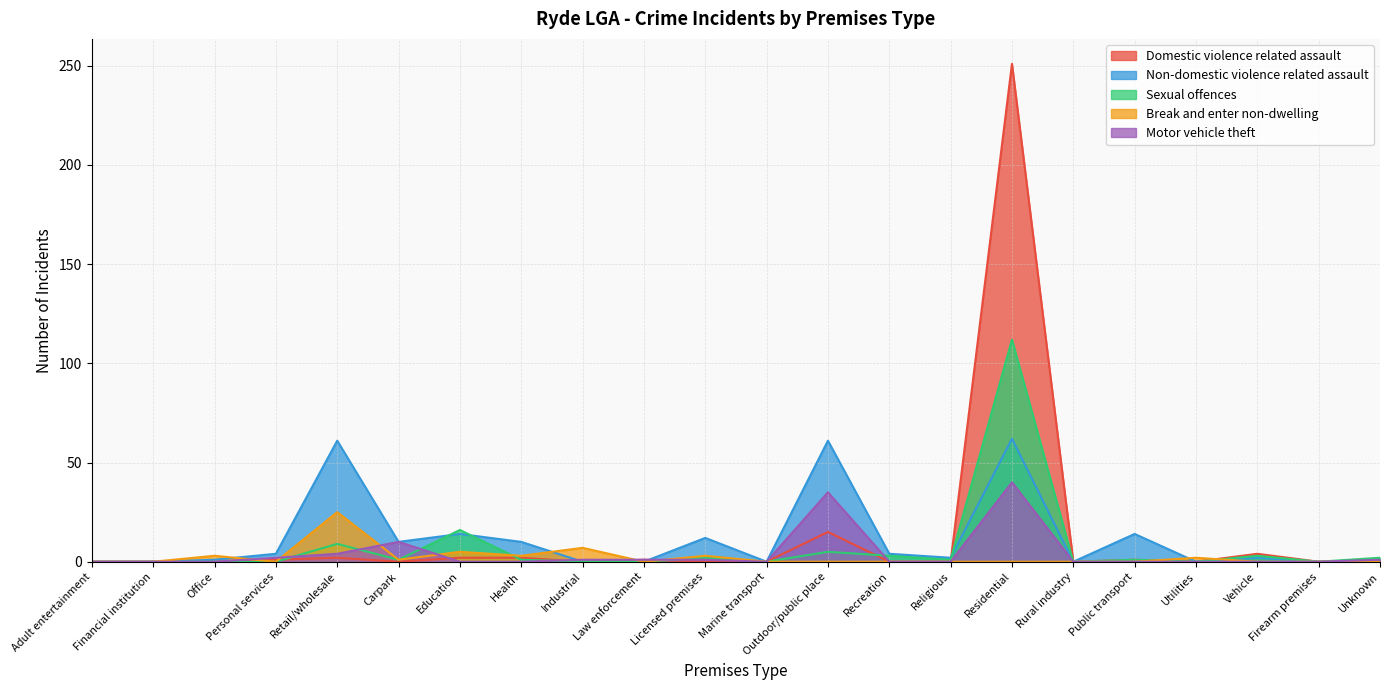

Which category has the lowest value in the Motor vehicle theft series?

Adult entertainment